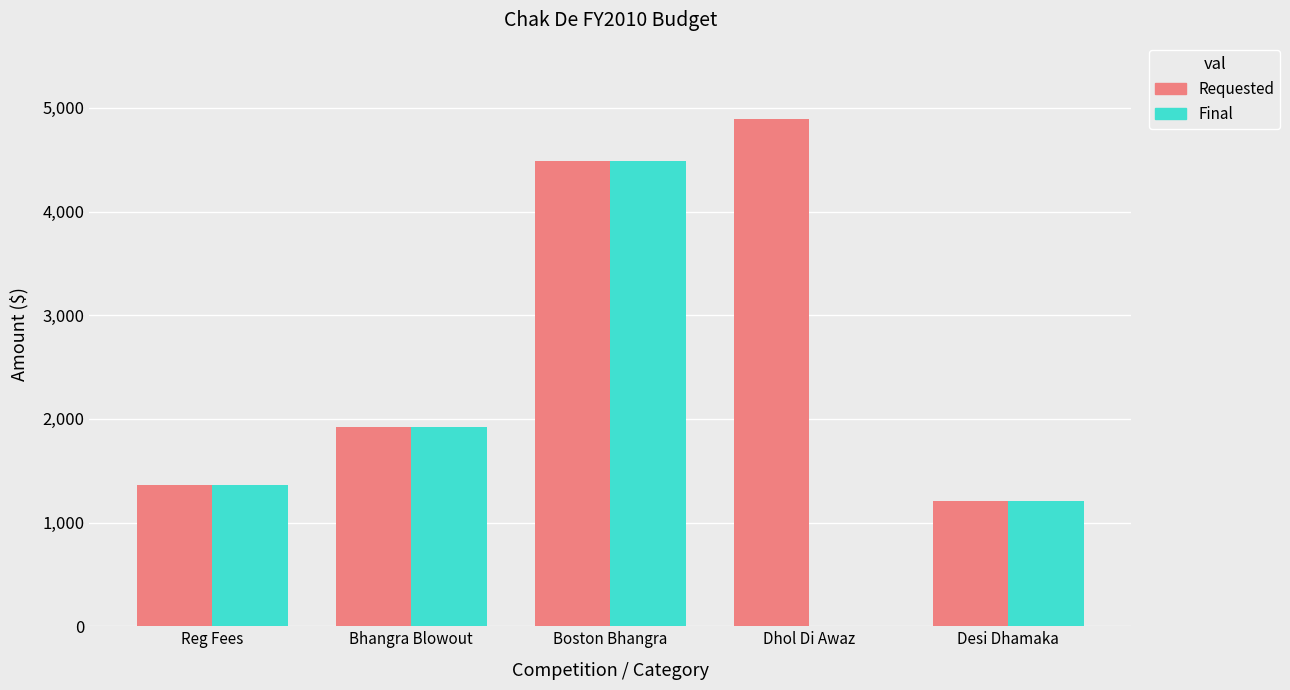

What is the sum of all Final values?

8980